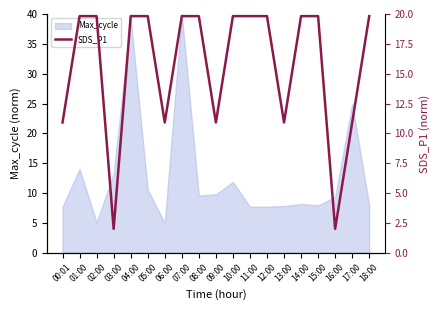

True or false: Max_cycle has a value of 7.8 at 13:00.

True